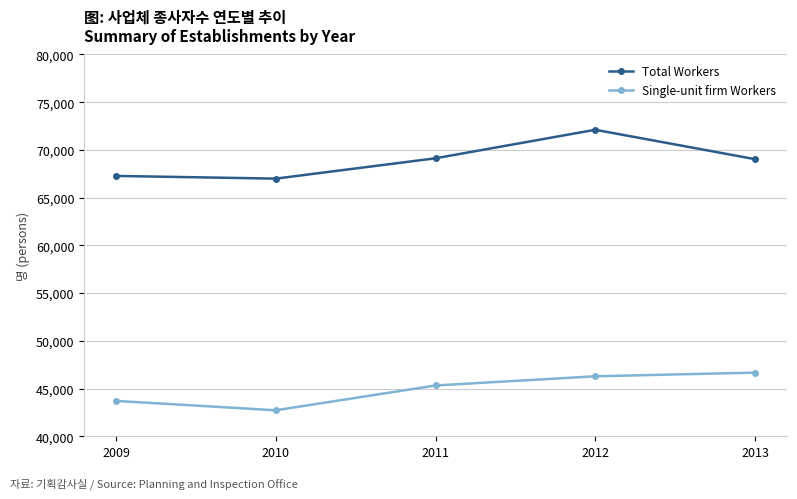

Read the Total Workers value at 2010, to the nearest 10.

66990